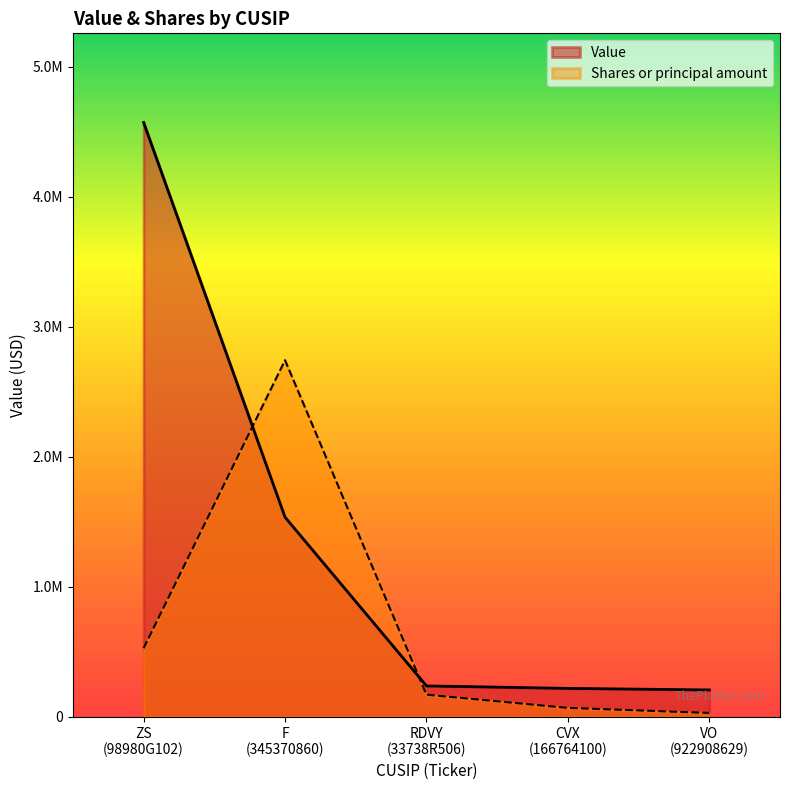

At how many categories does at least one series exceed 2895483?

1